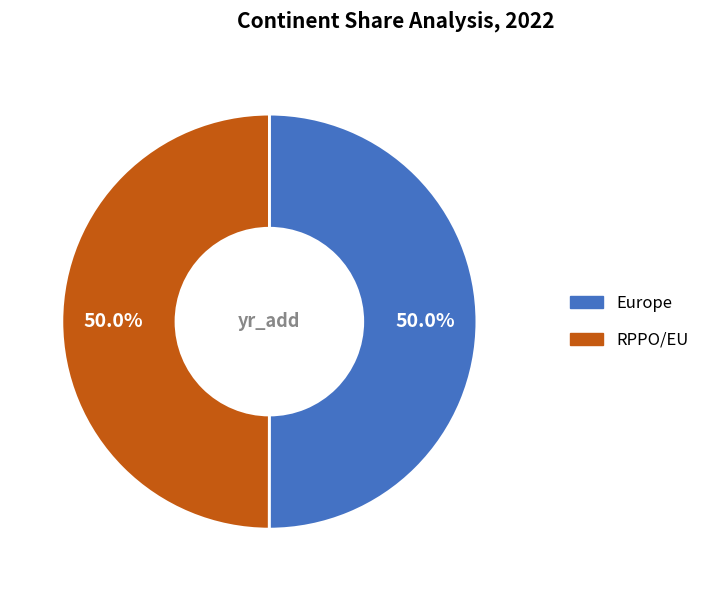

How many segments does this pie chart have?

2